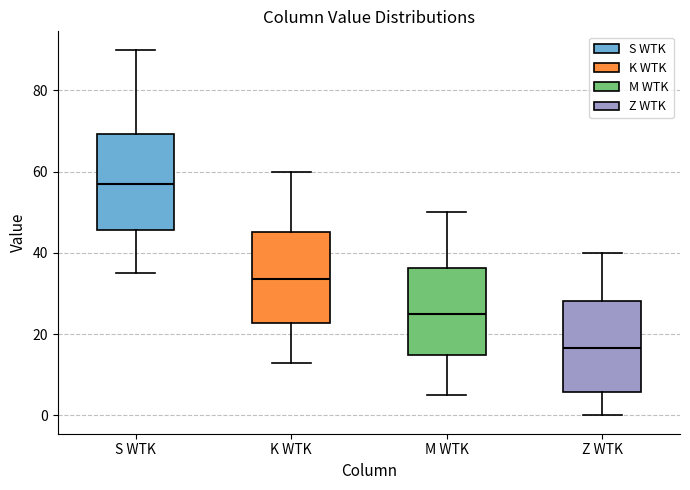

Where is the lower edge of the box for Z WTK on the y-axis? The values are not printed on the chart, so give them approximately, as read against the axis.

6